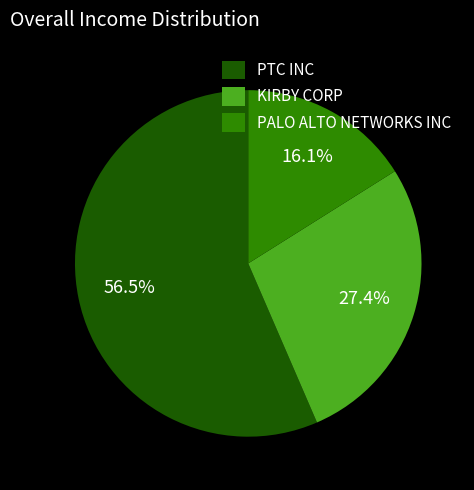

How many segments does this pie chart have?

3